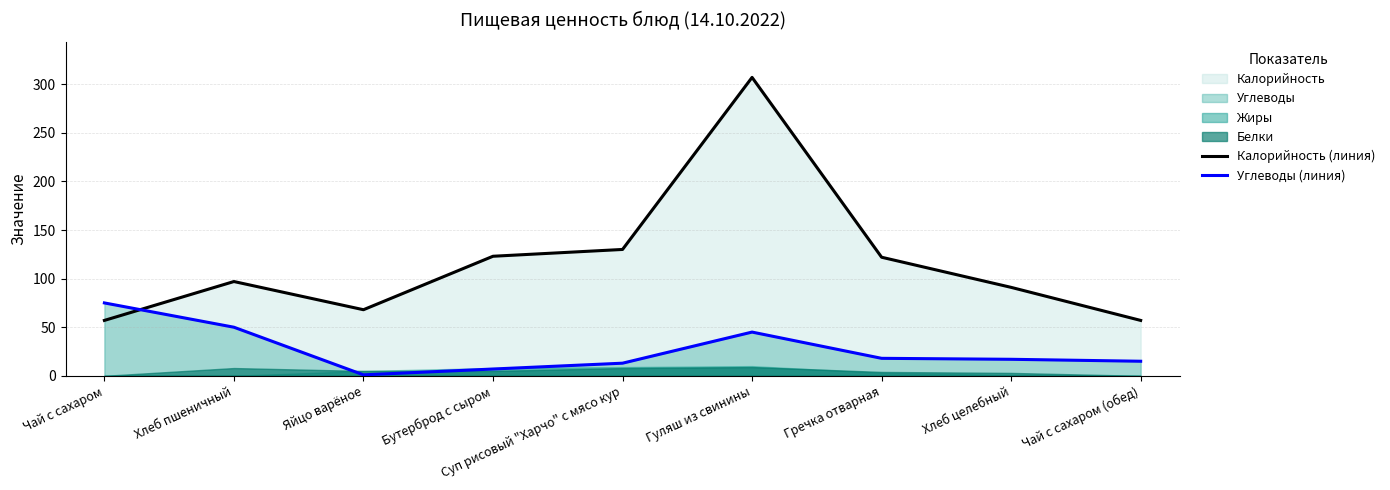

In Калорийность (линия), how many points are lower than both neighbors (excluding endpoints)?

1